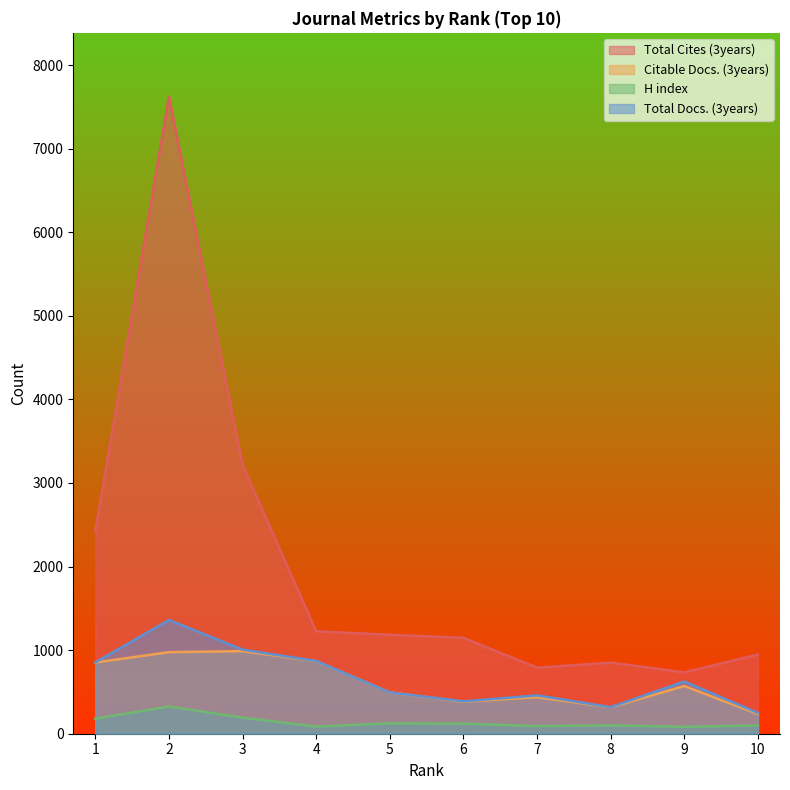

True or false: Total Docs. (3years) has a value of 853 at 1.

True